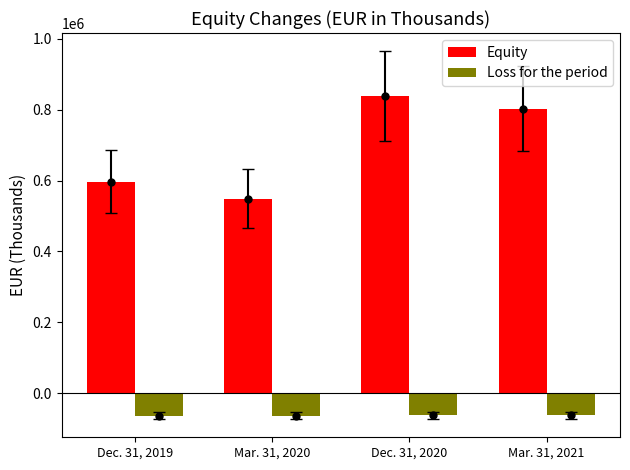

Rank the series by their maximum value, from lowest to highest.

Loss for the period, Equity